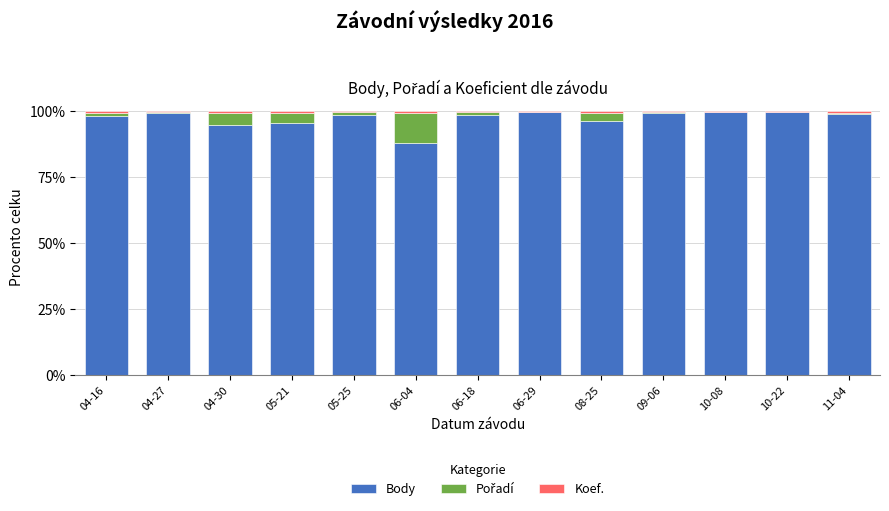

What is the sum of all Body values?

1267.5